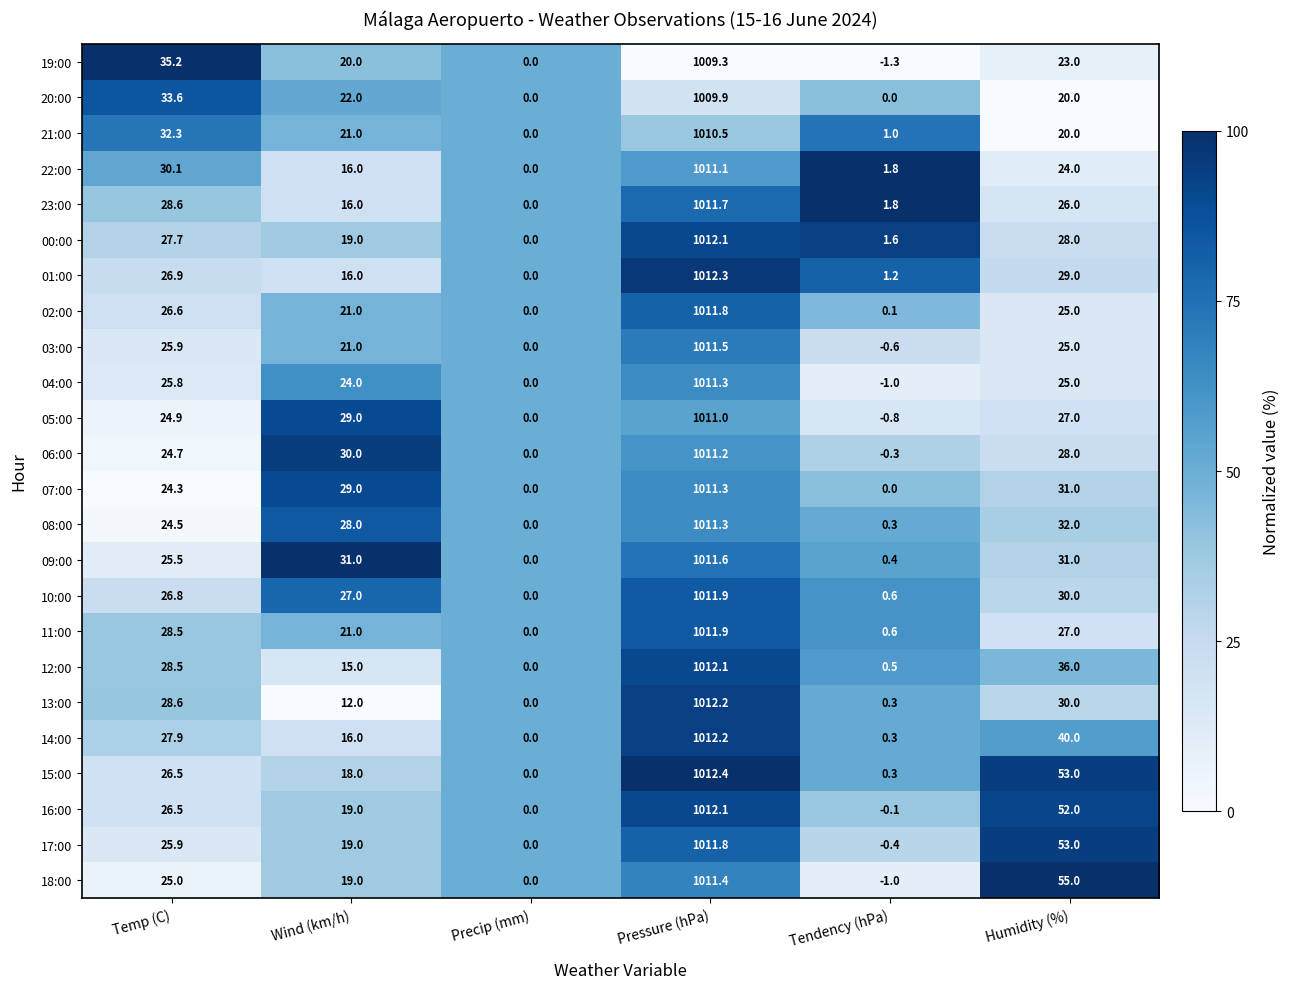

The value of 09:00 at Precip (mm) is -341.4. True or false?

False